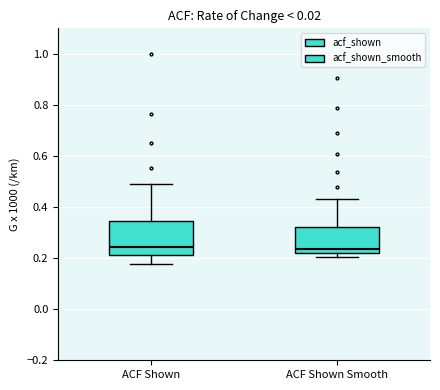

Where does the upper whisker of the box for ACF Shown end on the y-axis? The values are not printed on the chart, so give them approximately, as read against the axis.

0.50